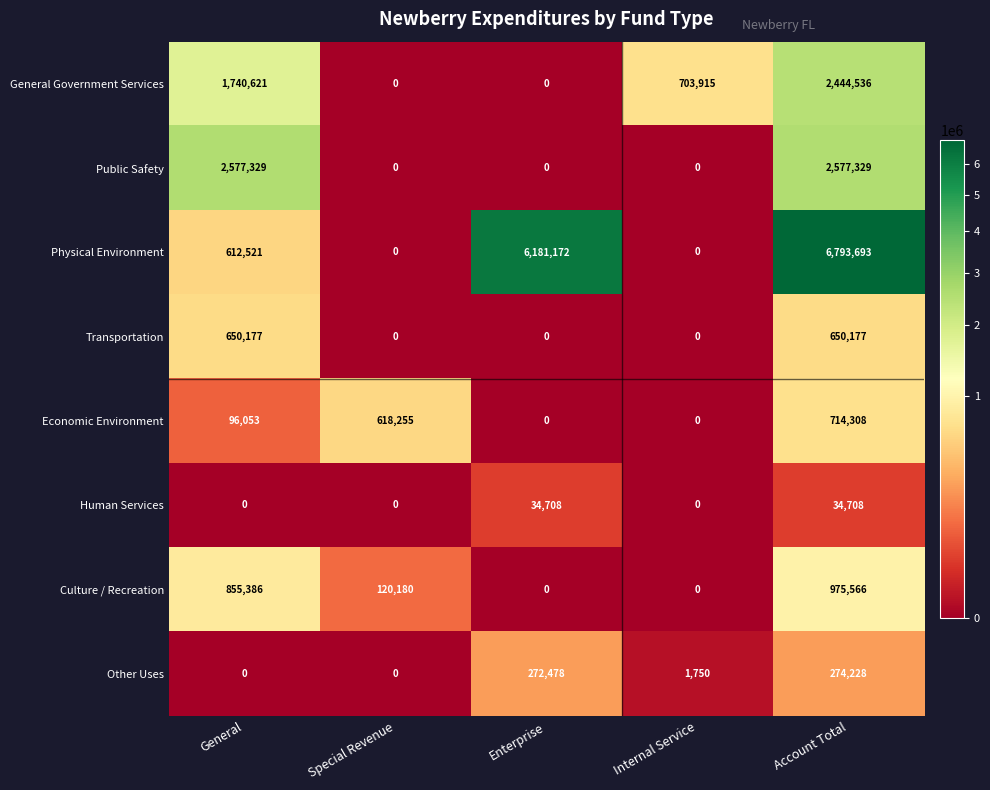

True or false: General Government Services has a value of 0 at Enterprise.

True